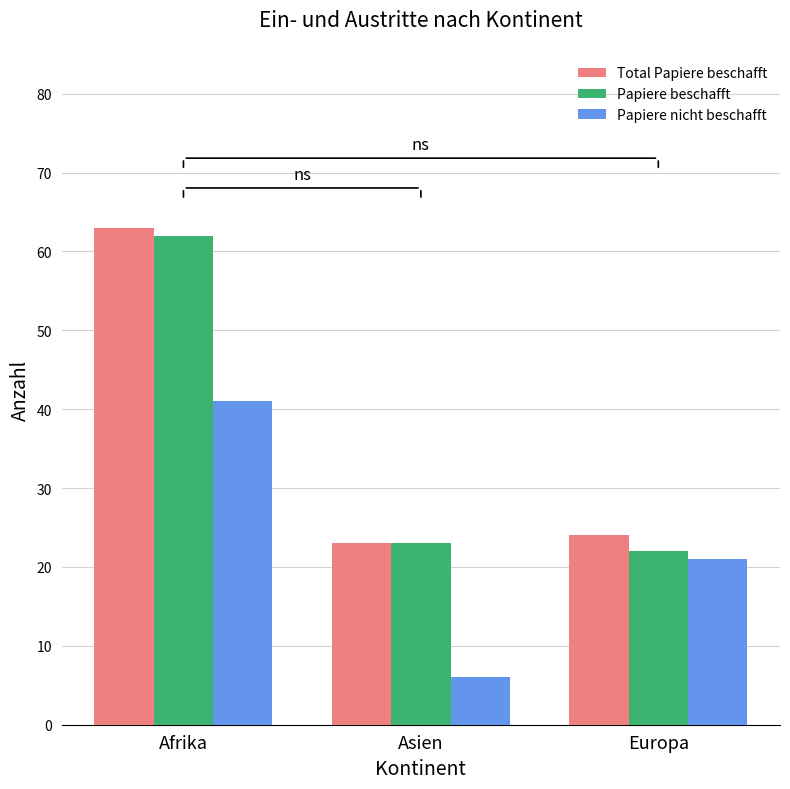

What is the difference between the maximum and second lowest values in the Papiere nicht beschafft series?

20